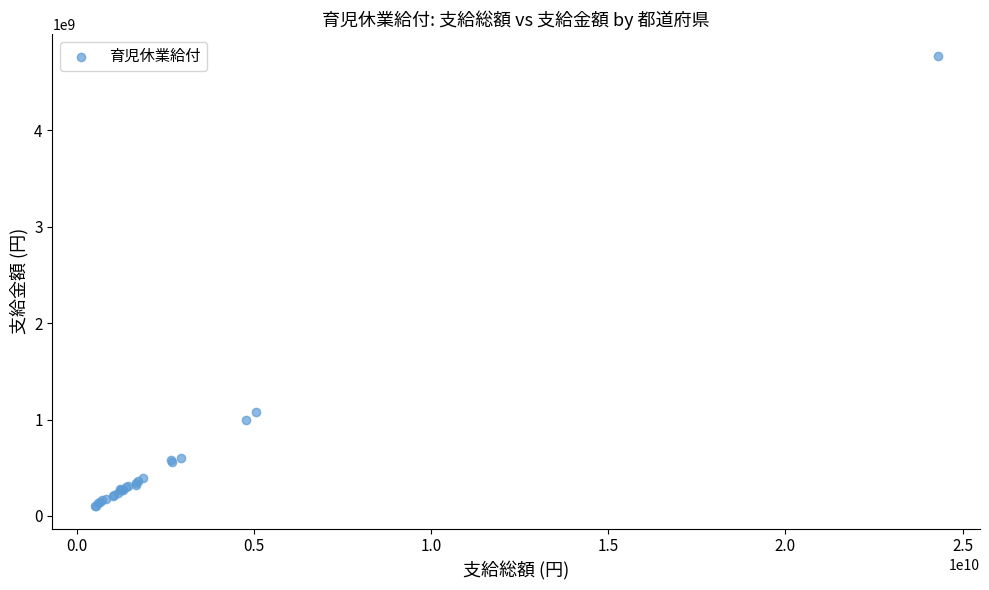

What Y value in the scatter plot is closest to 2434455833?

1076034869